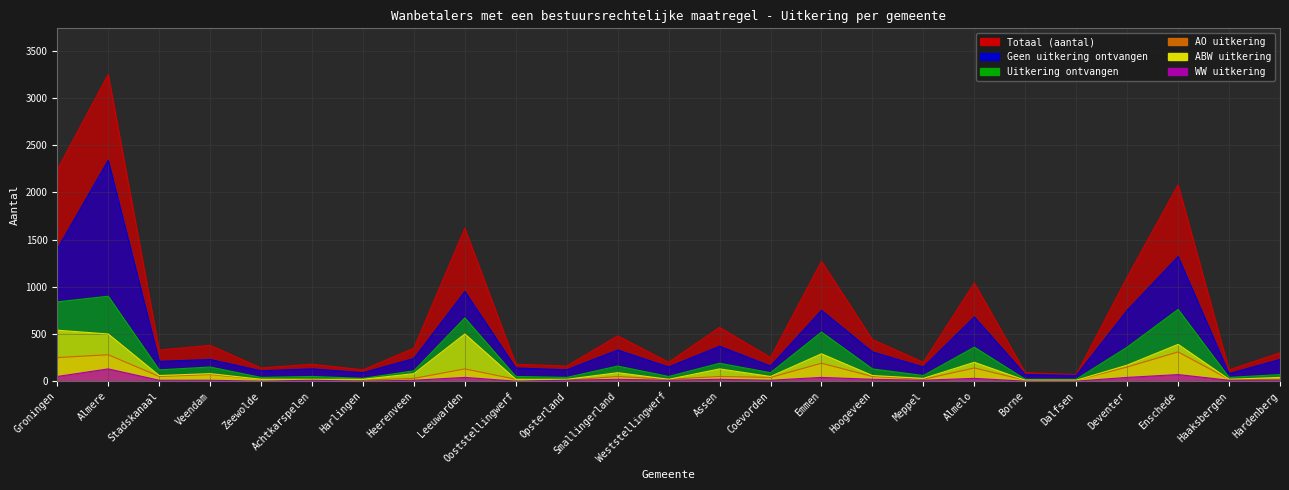

How many interior local valleys does the Totaal (aantal) series have?

9